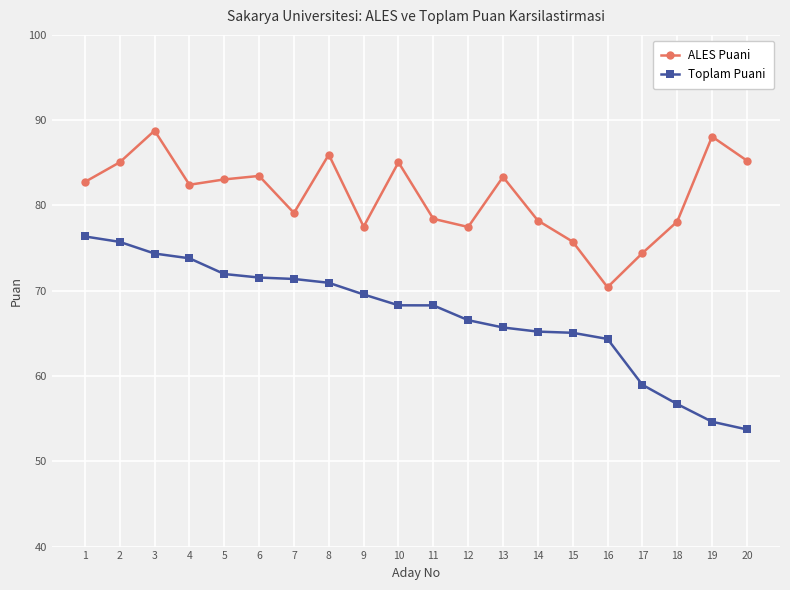

True or false: Toplam Puani and ALES Puani intersect in this chart.

False